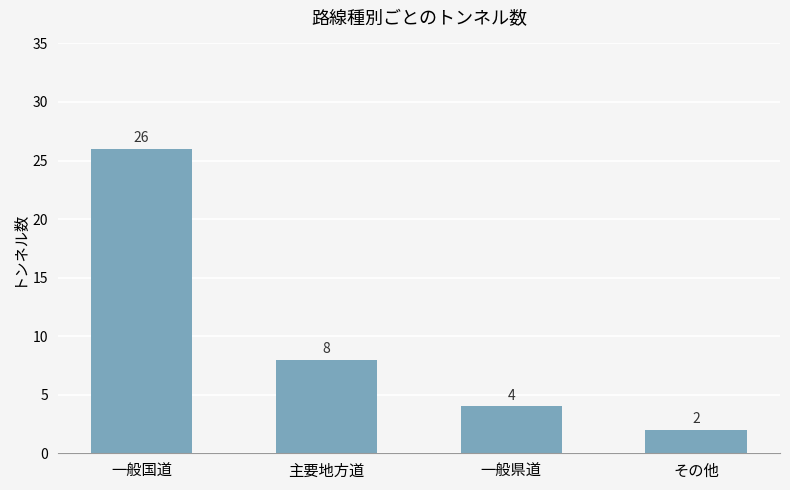

Count the number of data series in this chart.

1